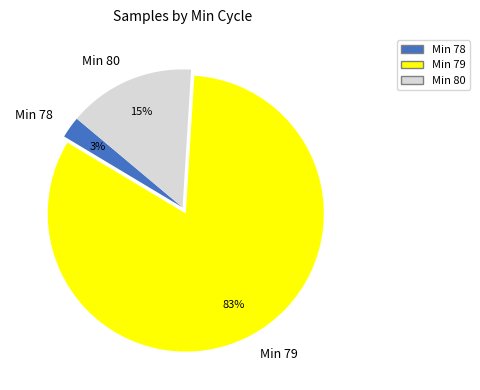

How many slices are in this pie chart?

3